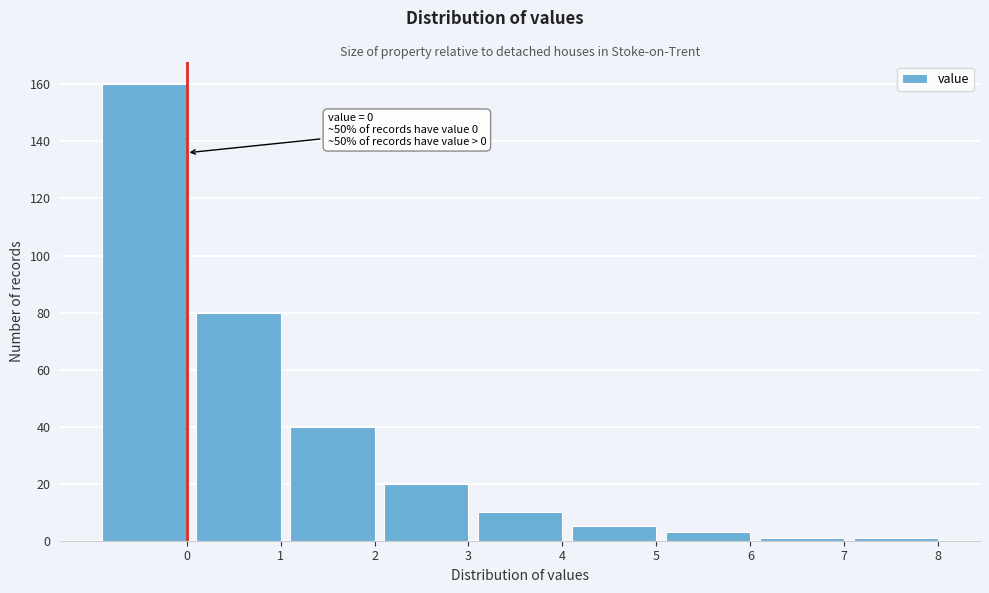

Reading left to right, extract all data points from this chart.

0=160	1=80	2=40	3=20	4=10	5=5	6=3	7=1	8=1